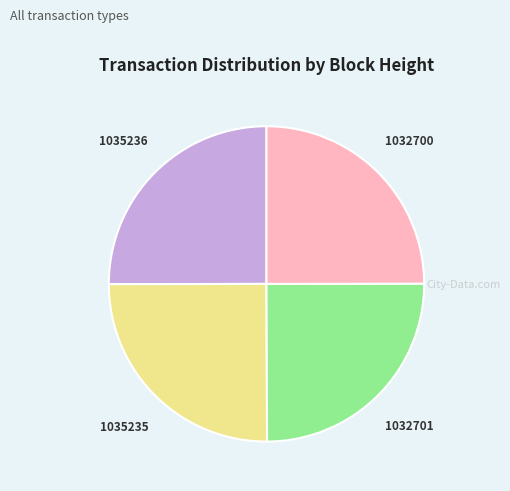

Is there a majority slice in this chart?

No